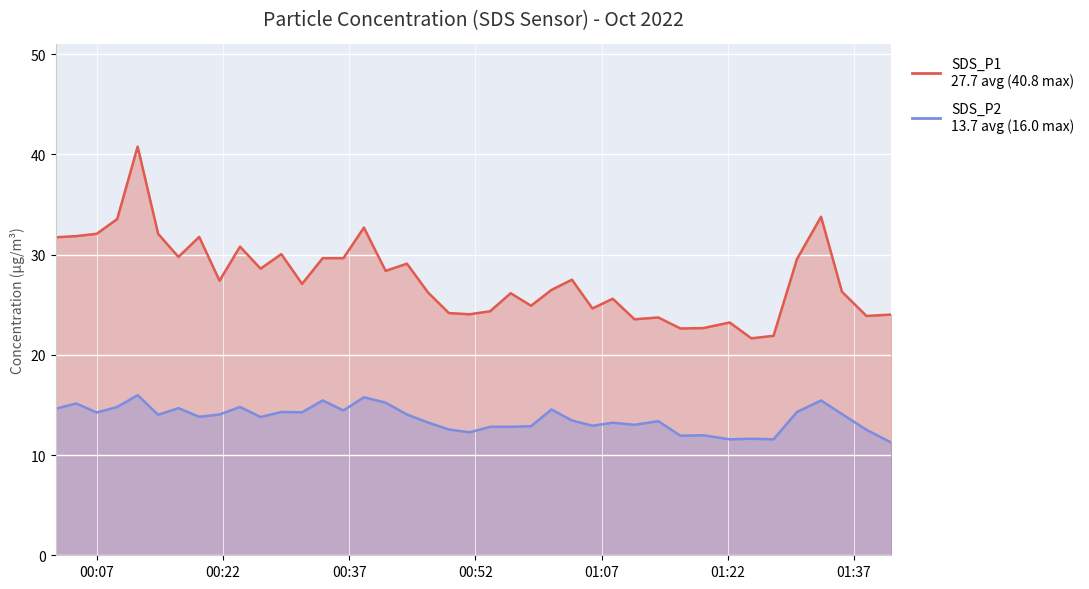

What is the difference between the SDS_P1 values at 2022/10/15 01:30:13 and 2022/10/15 01:13:44?

5.8